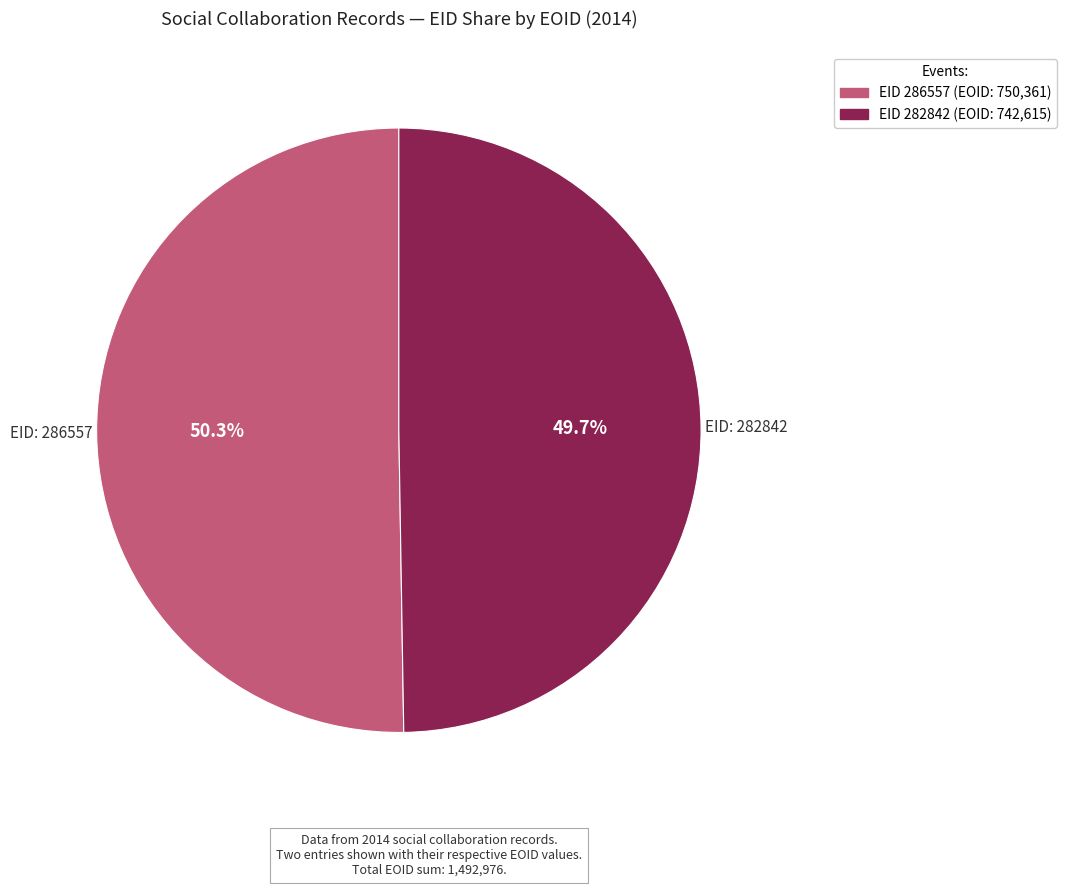

Does any single category account for the majority?

Yes